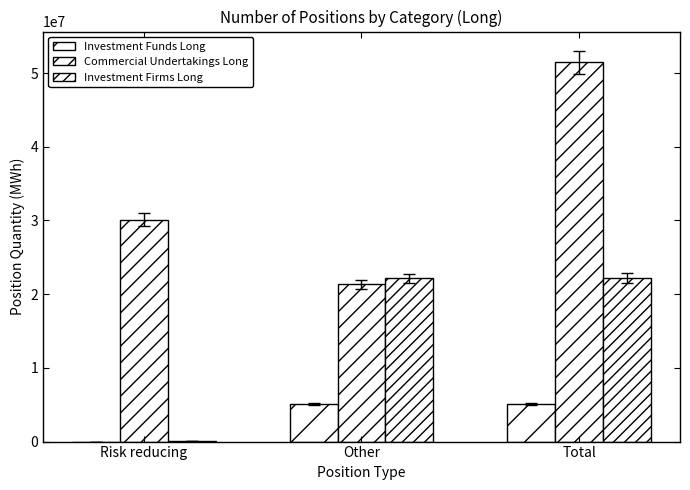

At Other, list the series in order from smallest to largest.

Investment Funds Long, Commercial Undertakings Long, Investment Firms Long